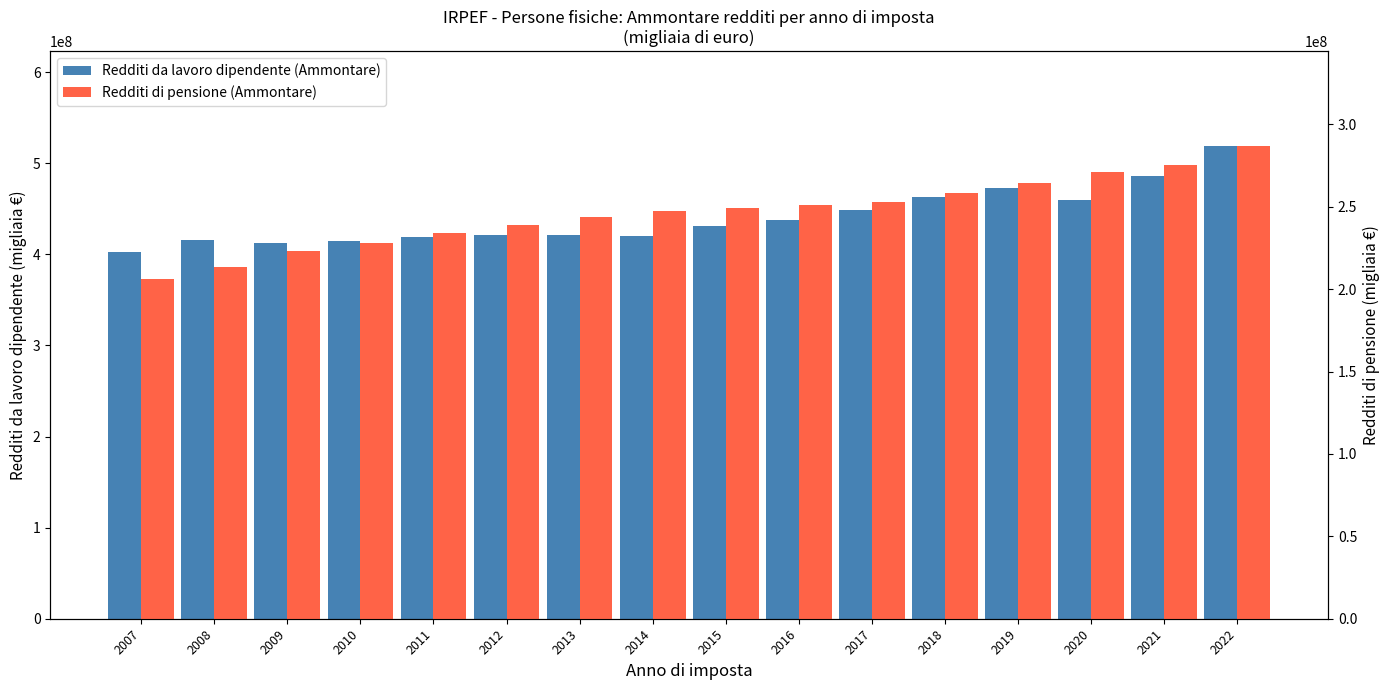

Which series has the widest spread of values?

Redditi da lavoro dipendente (Ammontare)